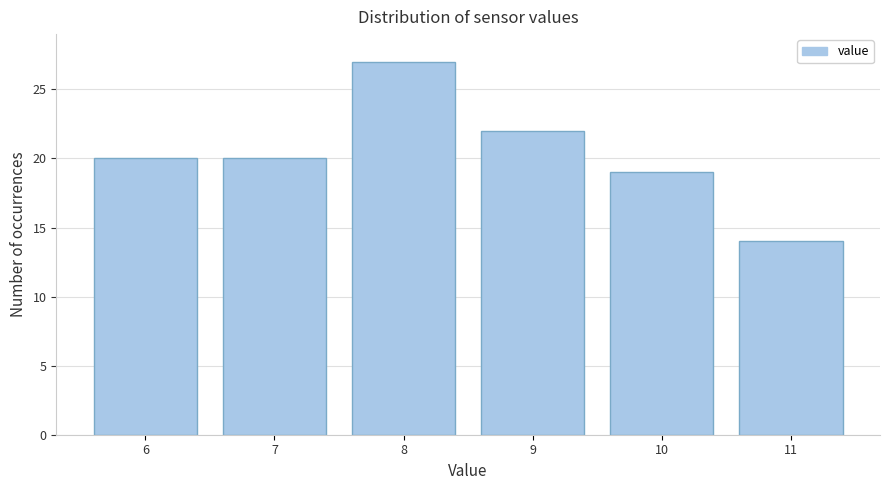

Reading left to right, list all the values displayed in this chart.

6=20	7=20	8=27	9=22	10=19	11=14